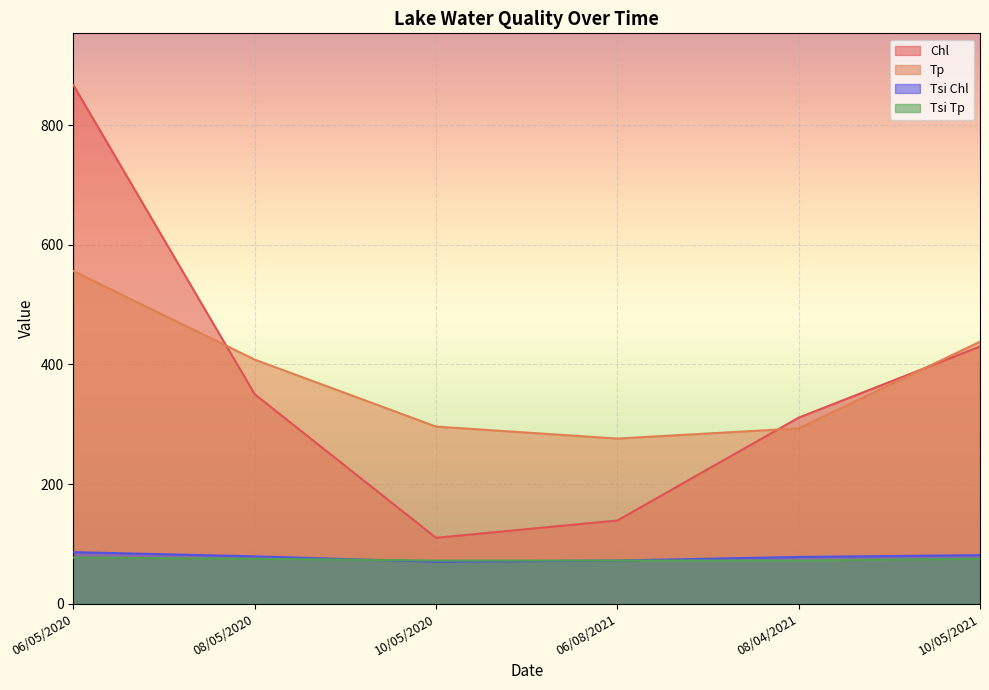

Rank the series by their maximum value, from lowest to highest.

Tsi Tp, Tsi Chl, Tp, Chl